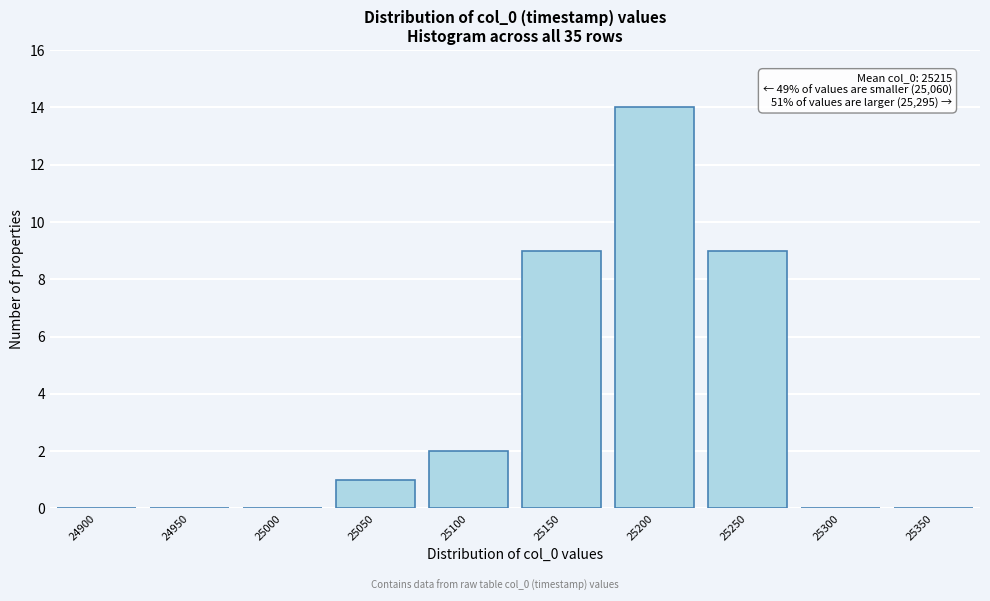

Reading right to left, what are all the values shown in this chart?

25350=0	25300=0	25250=9	25200=14	25150=9	25100=2	25050=1	25000=0	24950=0	24900=0